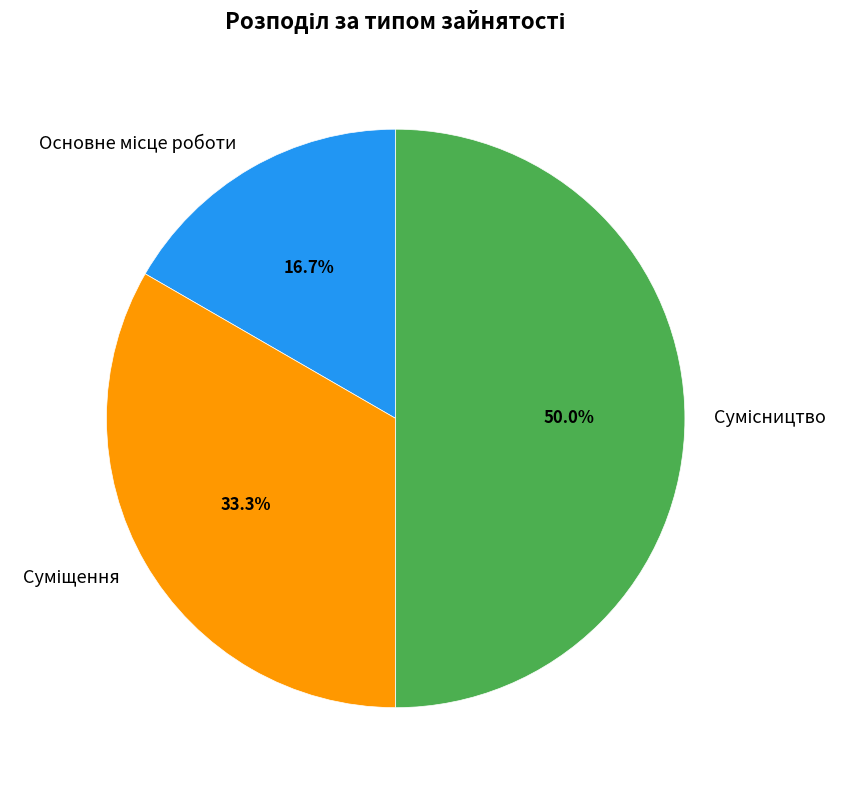

How many segments does this pie chart have?

3